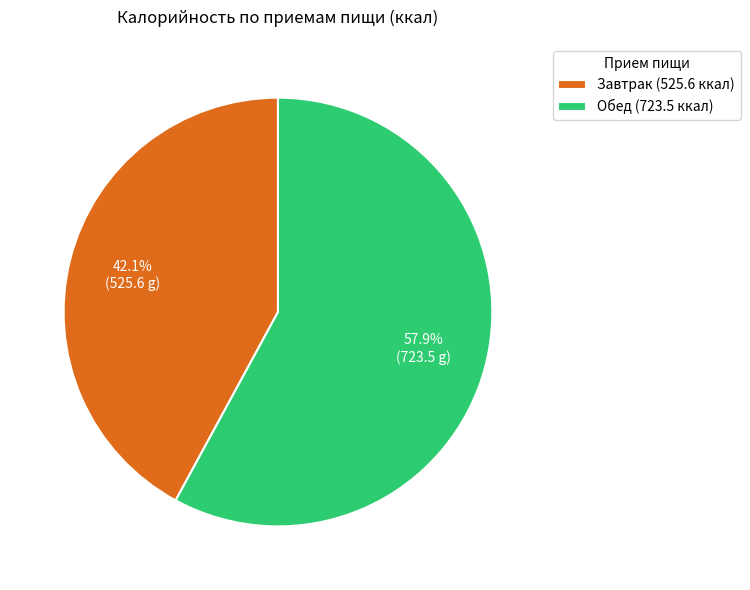

Which slice represents more than half of the pie?

Обед